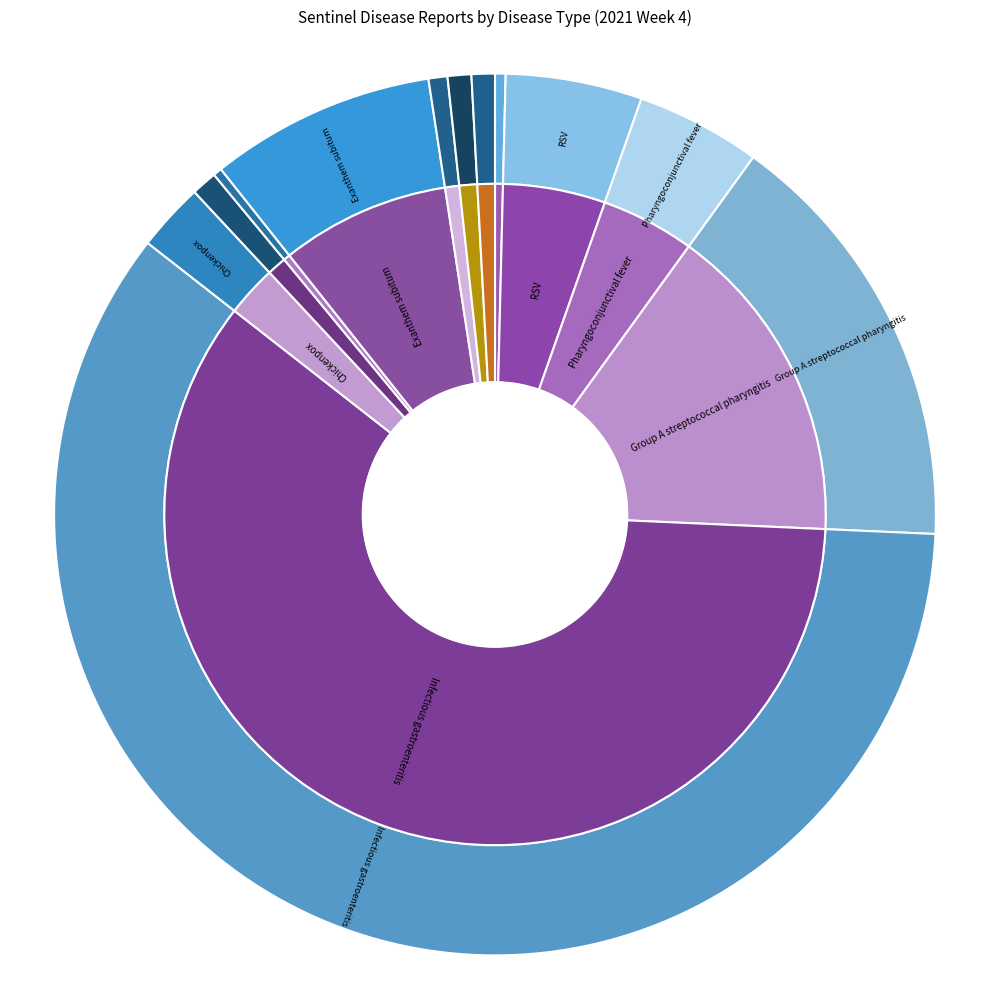

Count the number of slices in the pie.

12